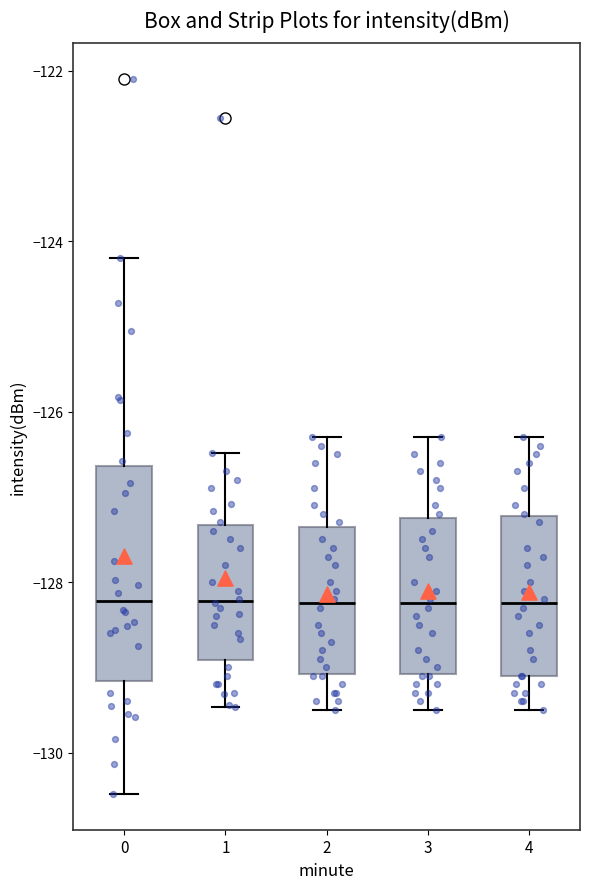

Where does the median line of the box at x = 4 sit on the y-axis? The values are not printed on the chart, so give them approximately, as read against the axis.

-128.2